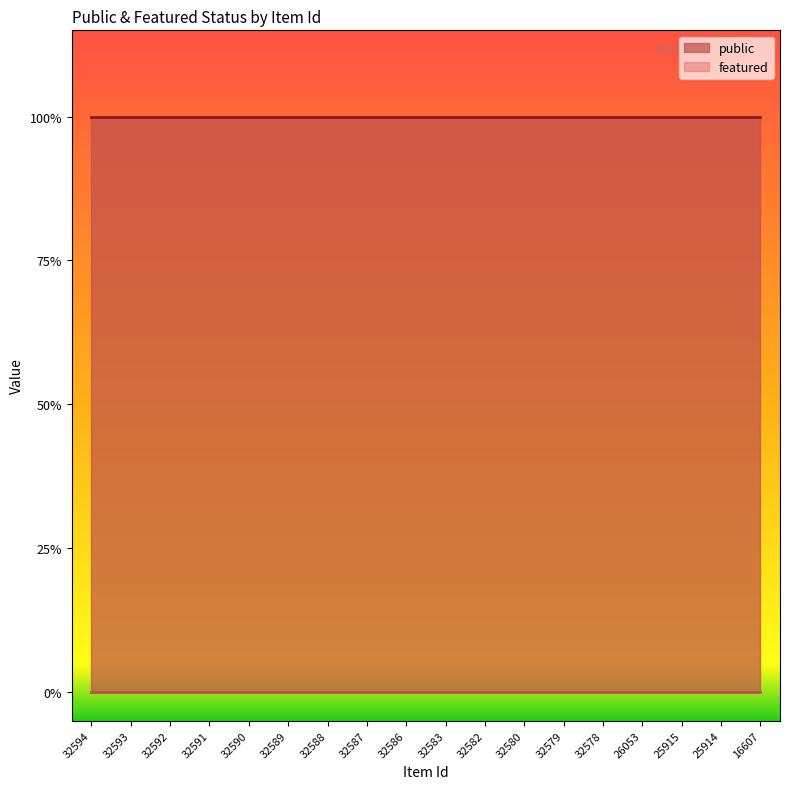

How many lines are shown in the chart?

2